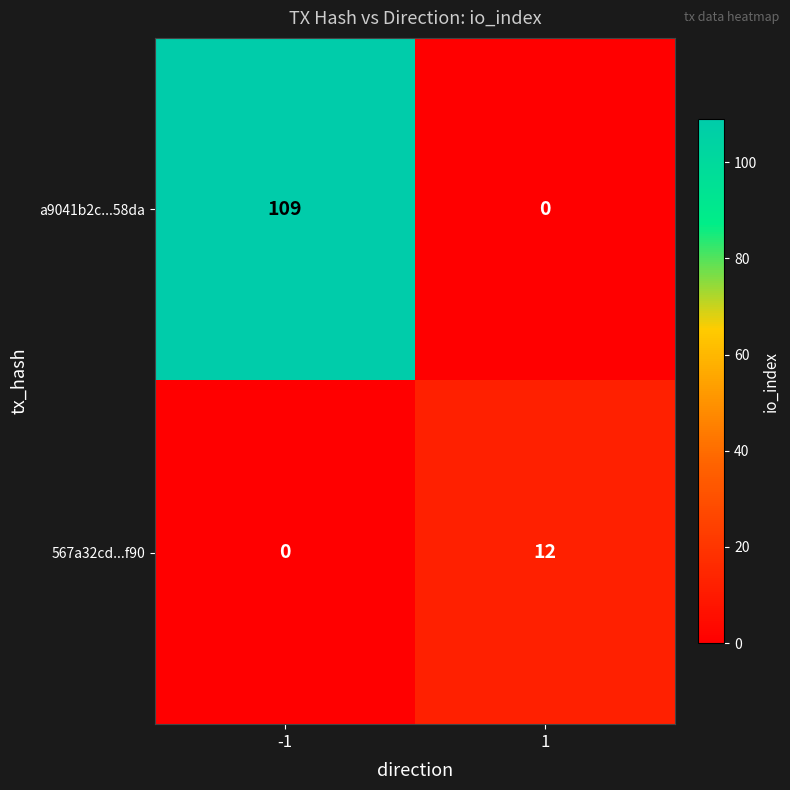

Which category has the highest value across all series?

-1